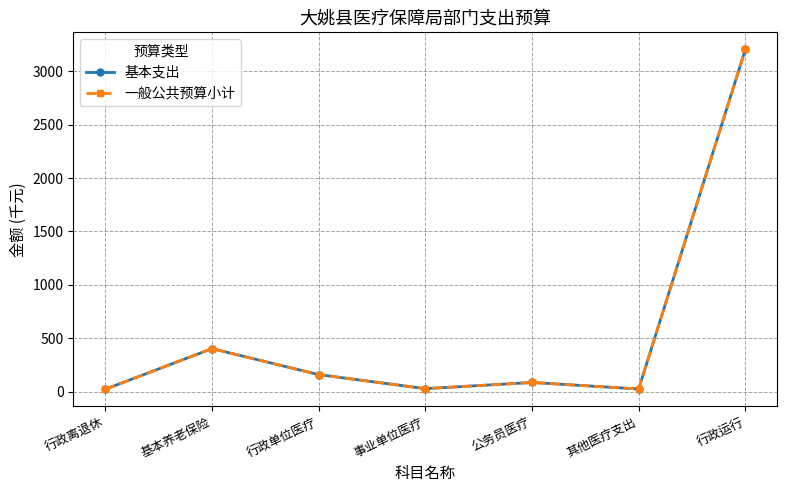

Is this an area chart (filled region under the line)?

No